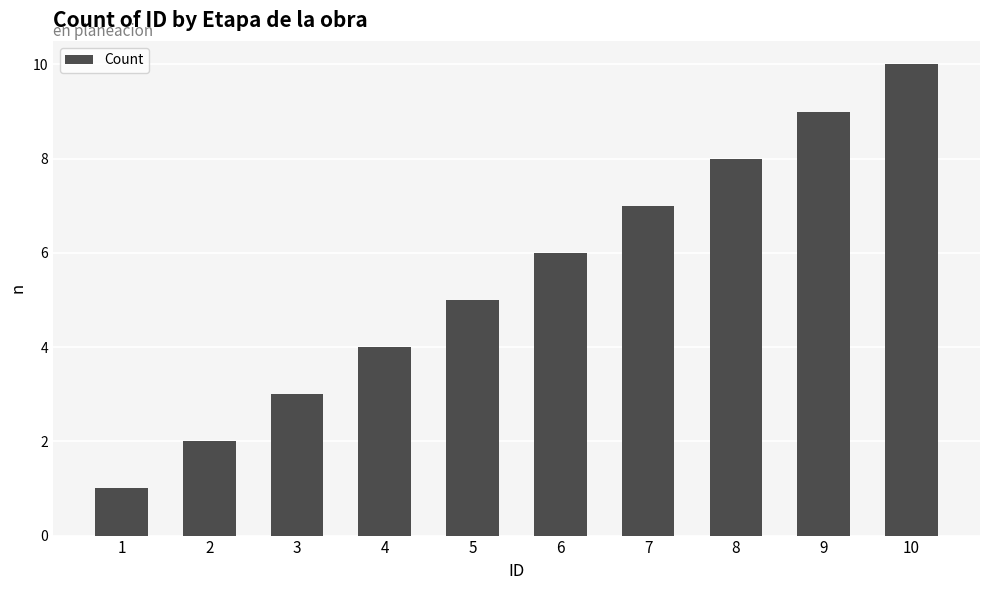

At which category does the chart reach its peak across all series?

10